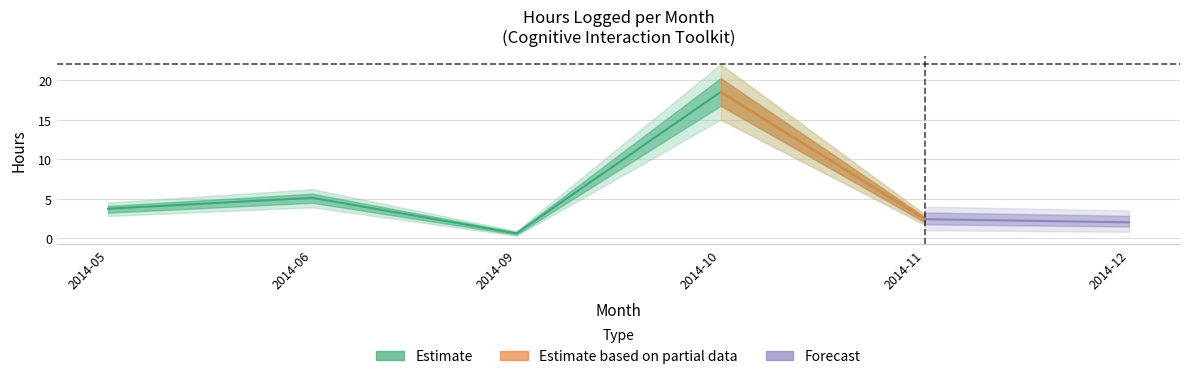

What is the maximum value shown in the chart?

18.5